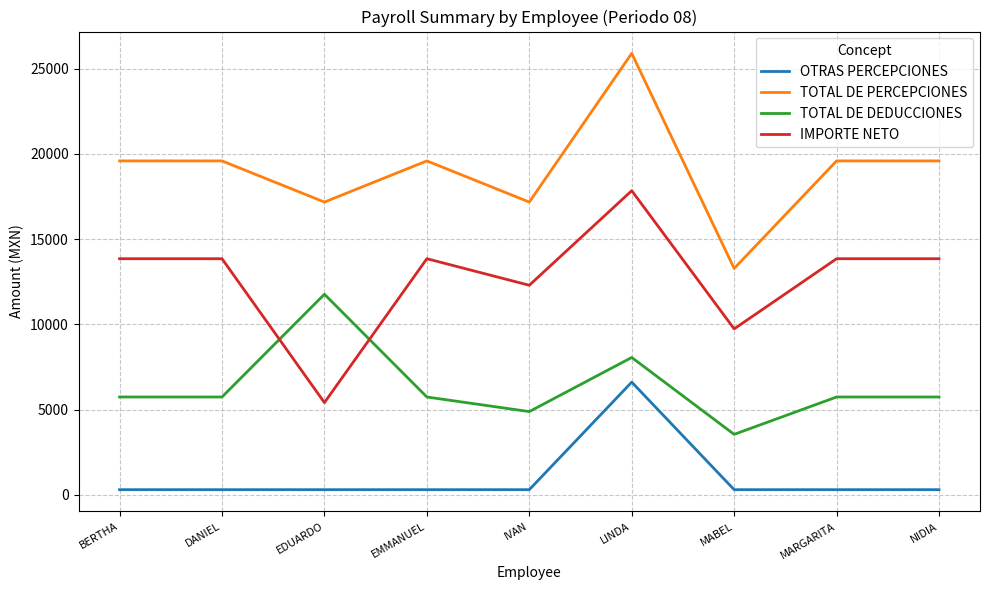

Does the chart have visible grid lines?

Yes